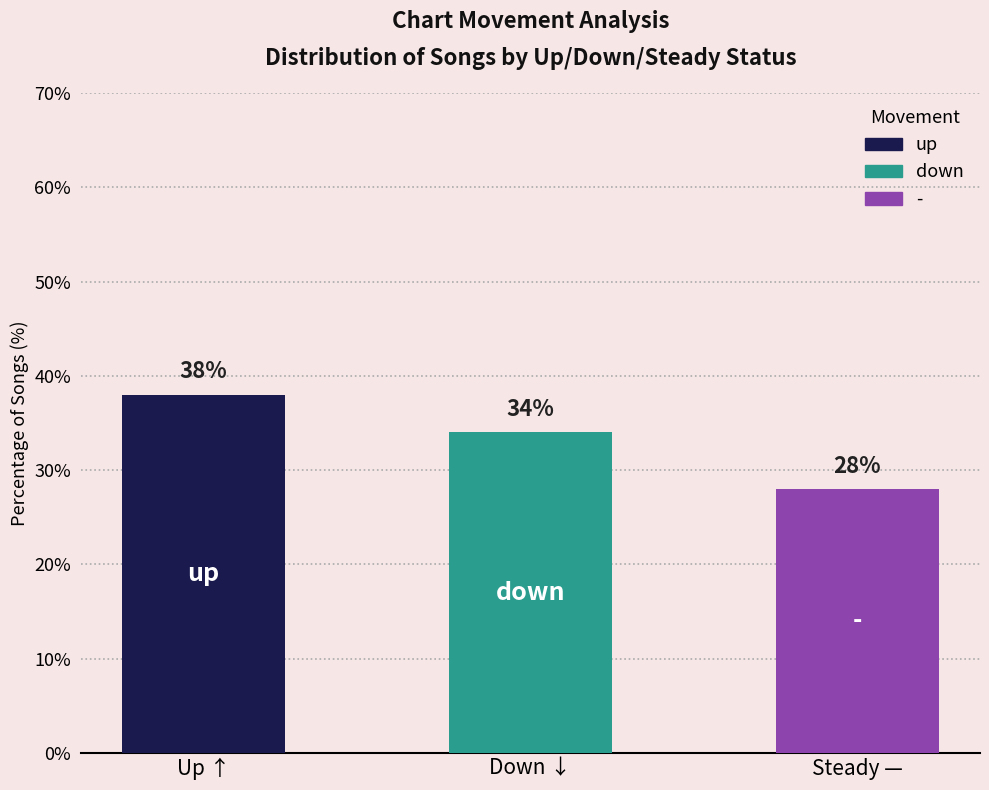

Rank the categories by value from lowest to highest.

Steady —, Down ↓, Up ↑